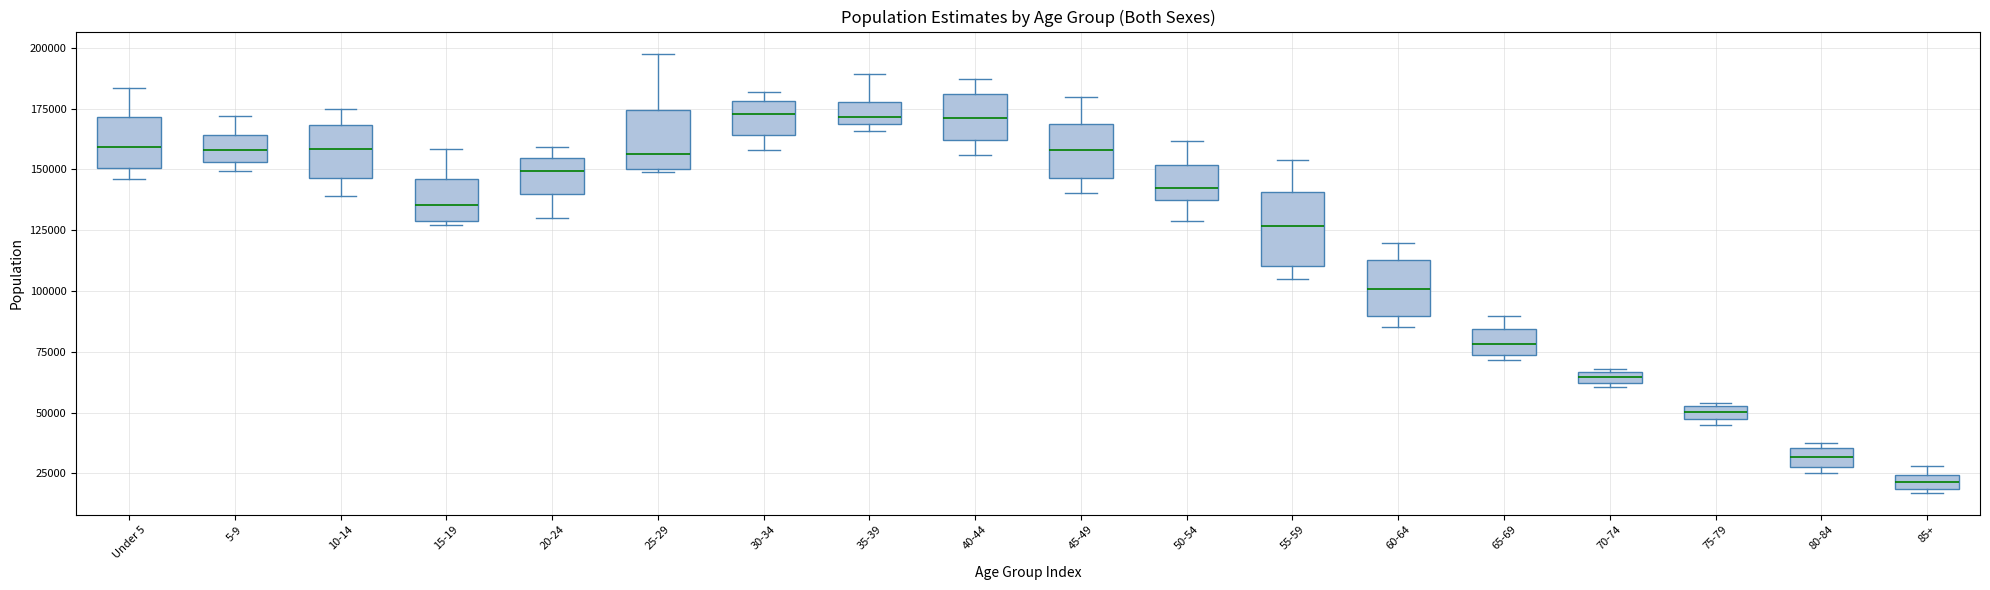

Where does the upper whisker of the box for 60-64 end on the y-axis? The values are not printed on the chart, so give them approximately, as read against the axis.

120000